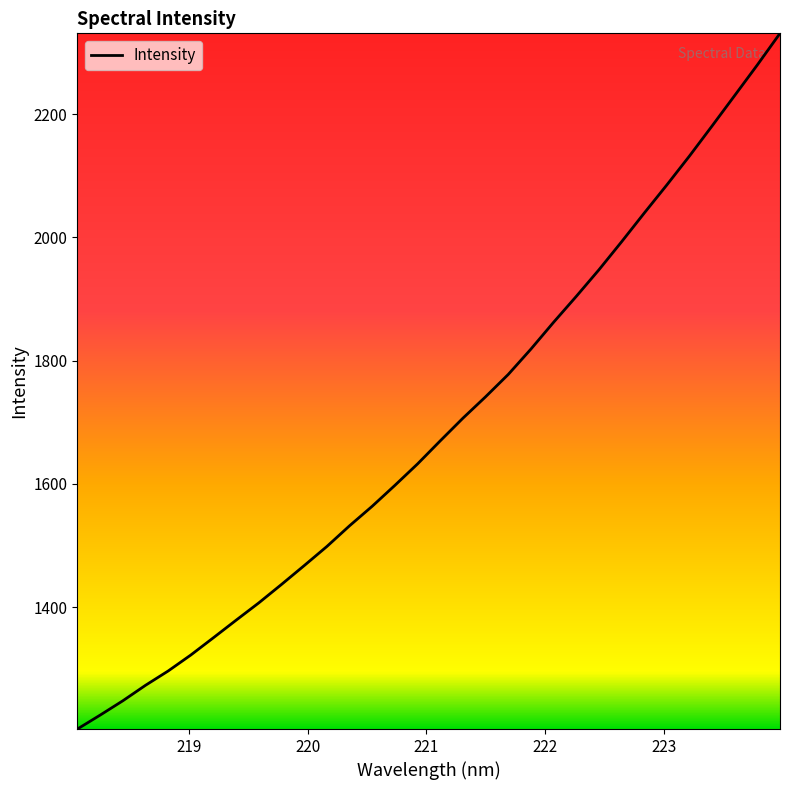

What is the maximum value shown in the chart?

2331.0